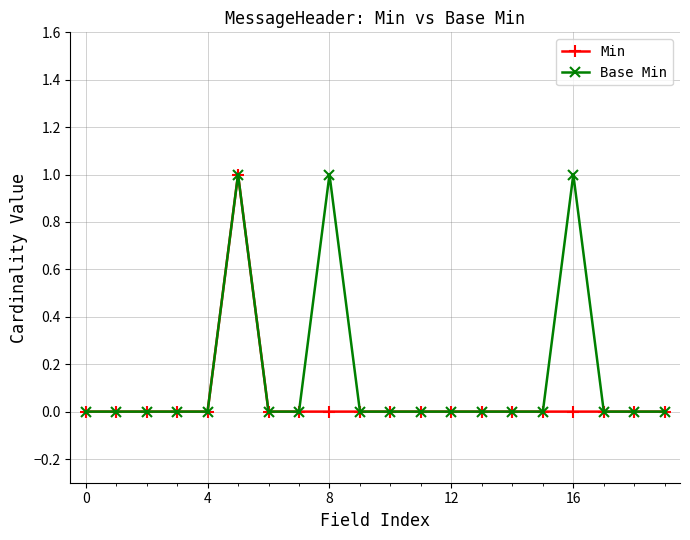

What are all the series names shown in the legend?

Min, Base Min